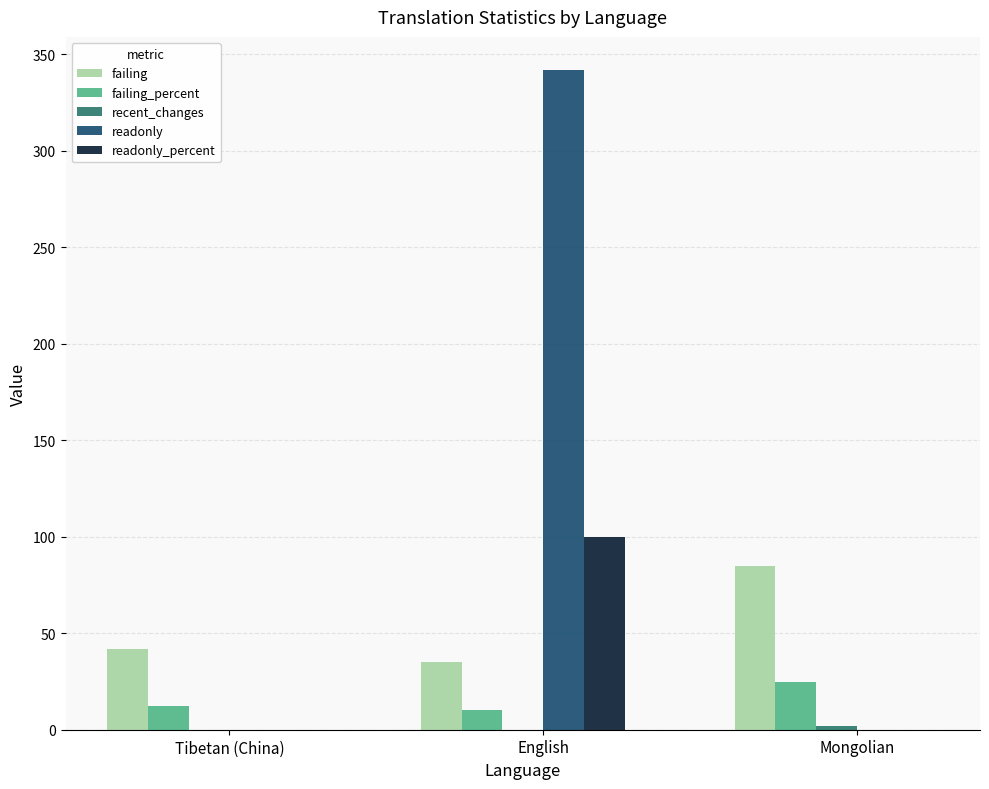

The value of failing_percent at Tibetan (China) is 12.2. True or false?

True